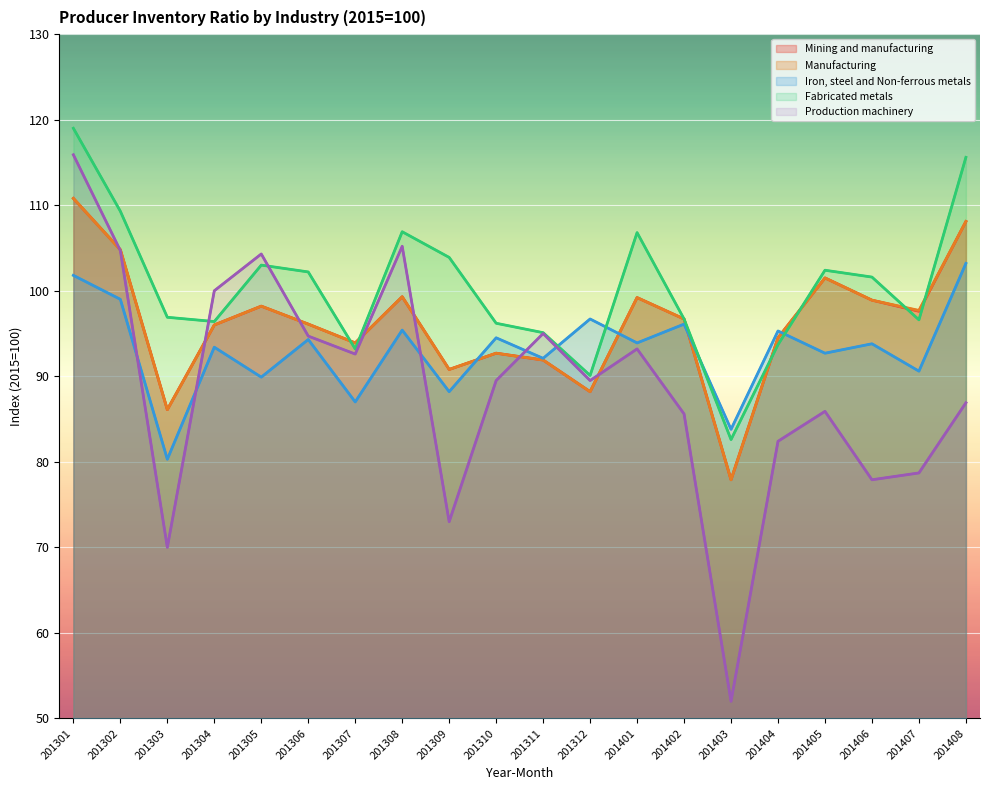

What is the maximum value for Manufacturing?

110.8